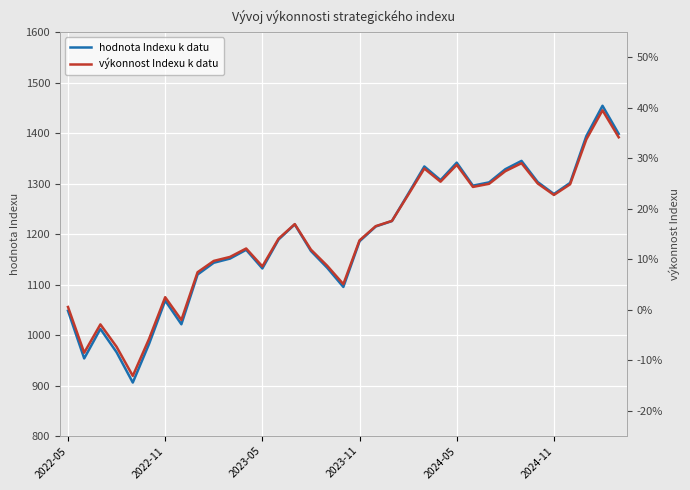

How many lines are shown in the chart?

2